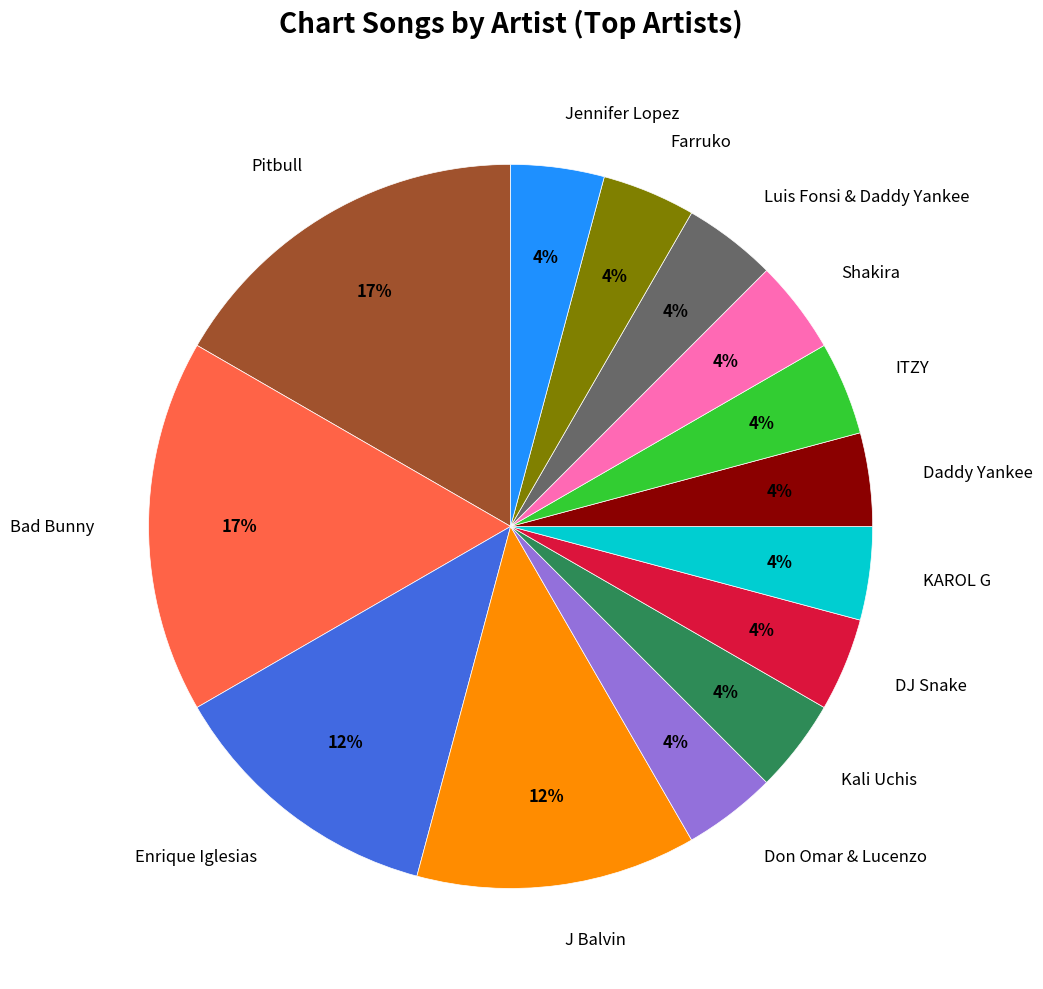

How many segments does this pie chart have?

14